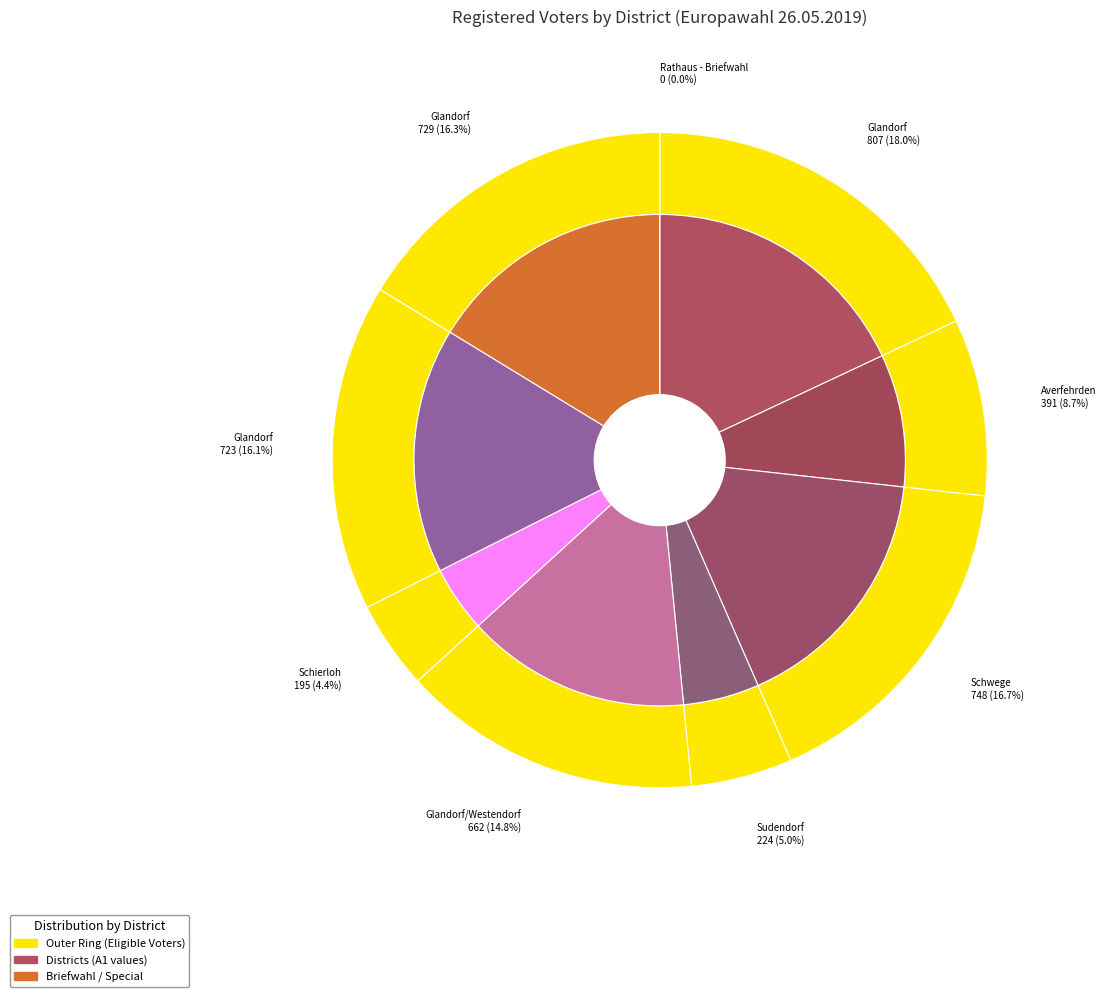

What is the smallest slice in the pie chart?

0990 Rathaus - Briefwahl